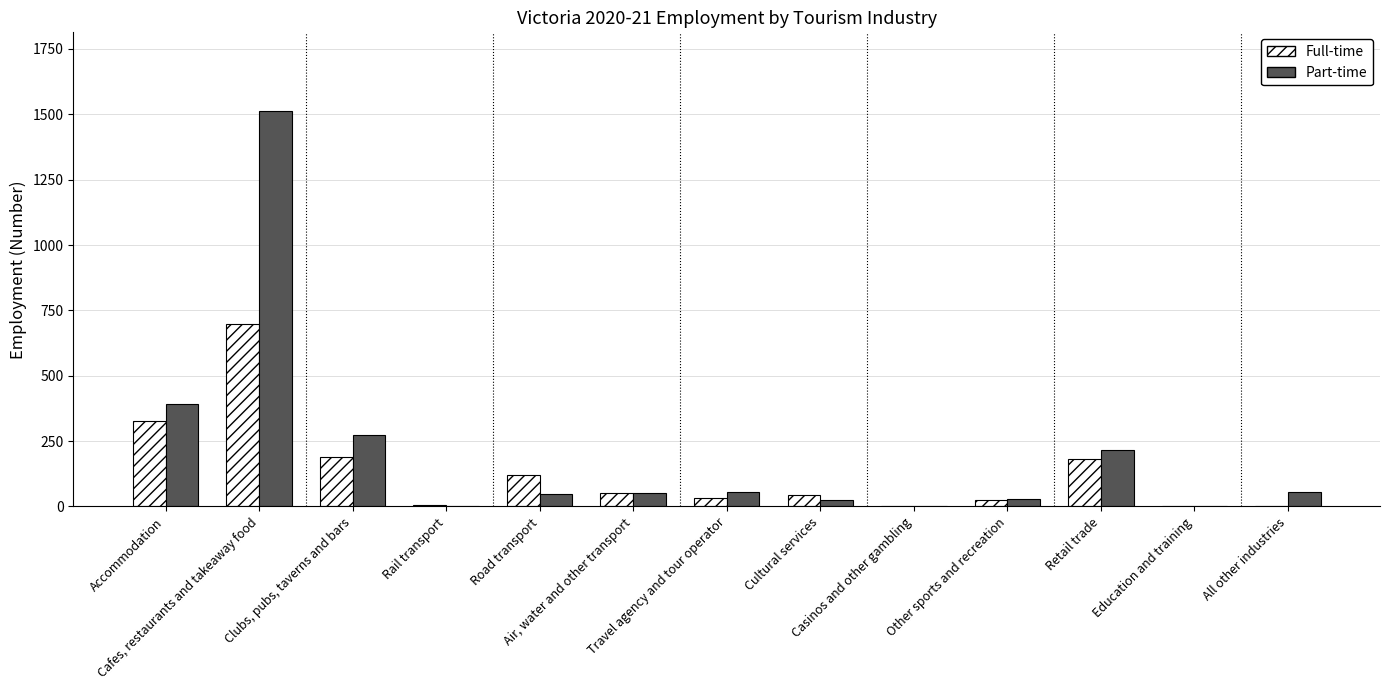

The Full-time series shows 1099.0 at Cafes, restaurants and takeaway food. True or false?

False